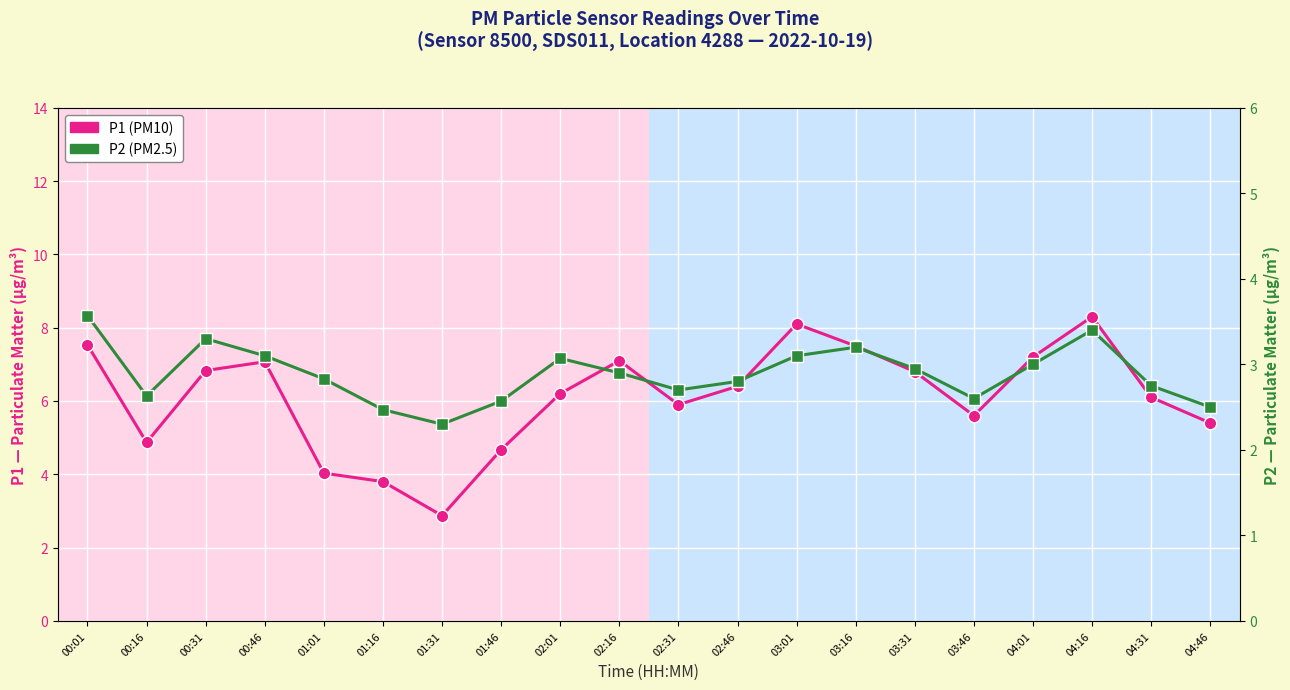

What position from the left is 04:46?

20